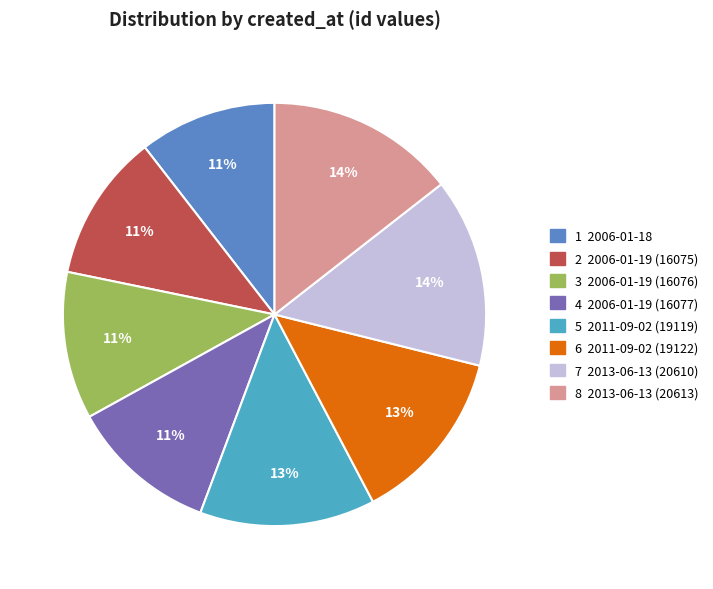

Approximately how many times larger is the value at 4 2006-01-19 (16077) compared to 8 2013-06-13 (20613)?

0.8